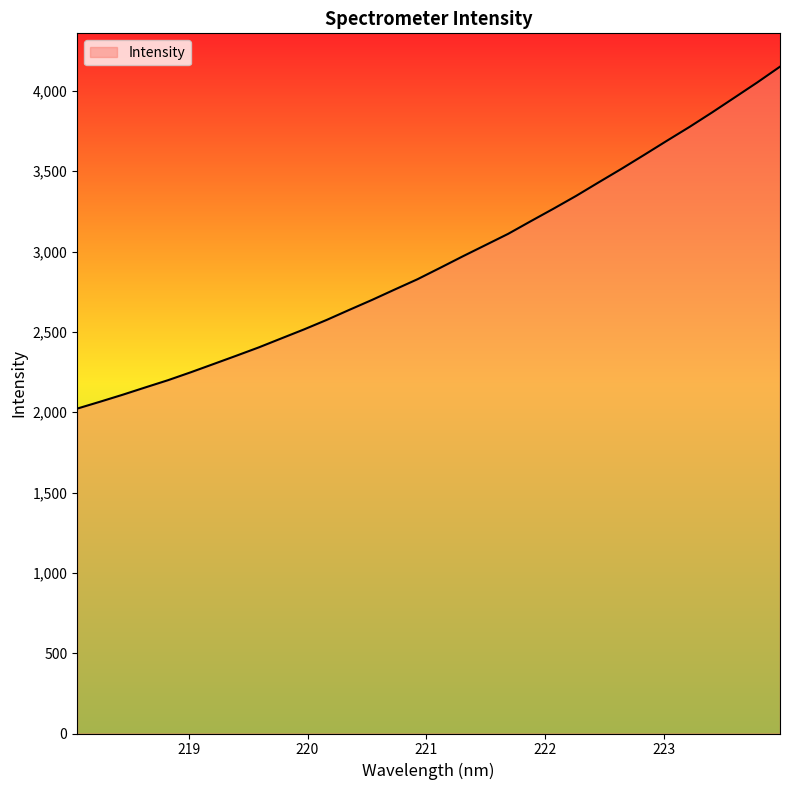

What is the greatest value displayed?

4150.4